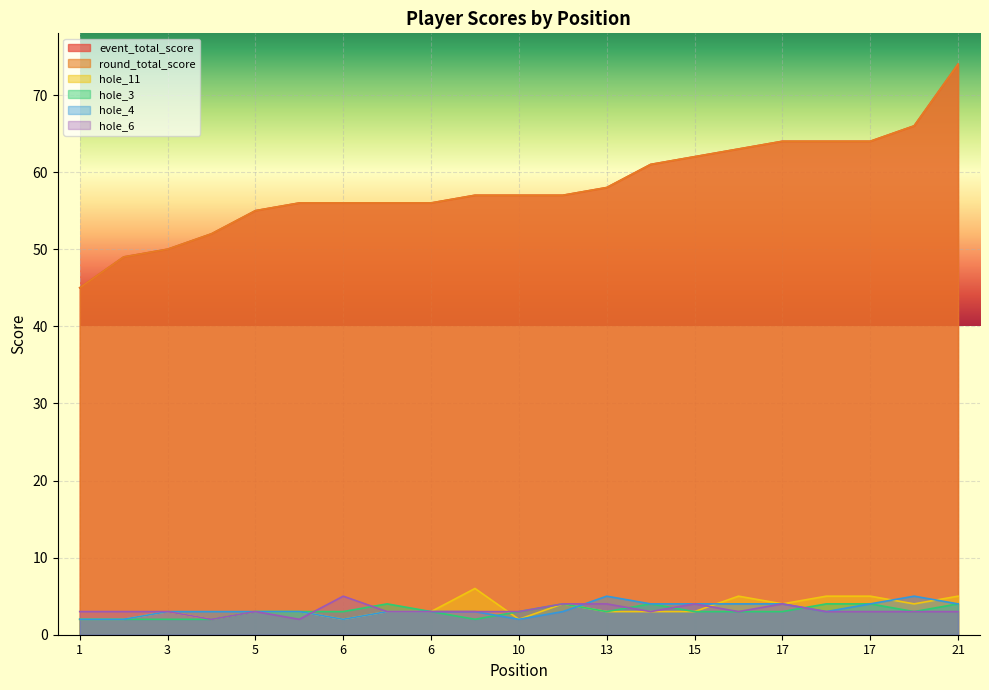

Where is the first local maximum for hole_11?

3